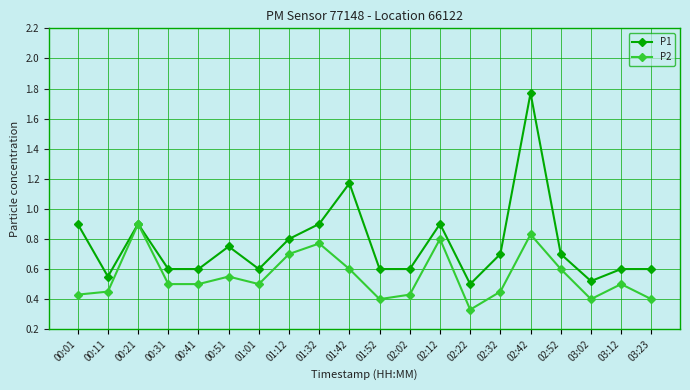

What value does the P1 series have at 02:32?

0.7